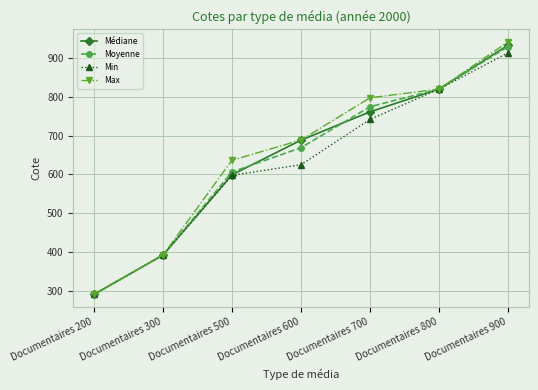

What is the spread (max minus min) of values at Documentaires 500?

38.8